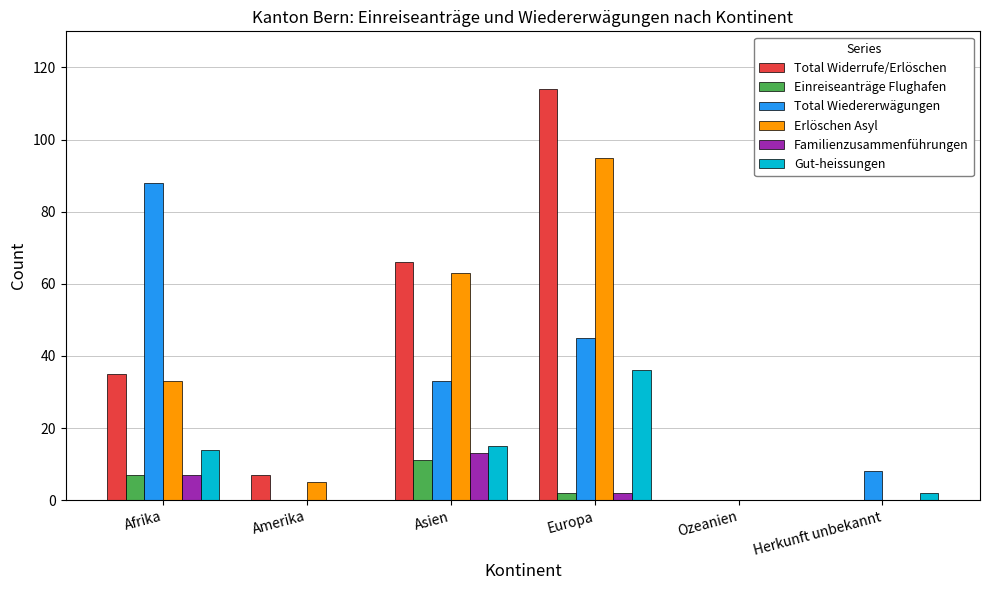

What is the highest value of the Einreiseanträge Flughafen series?

11